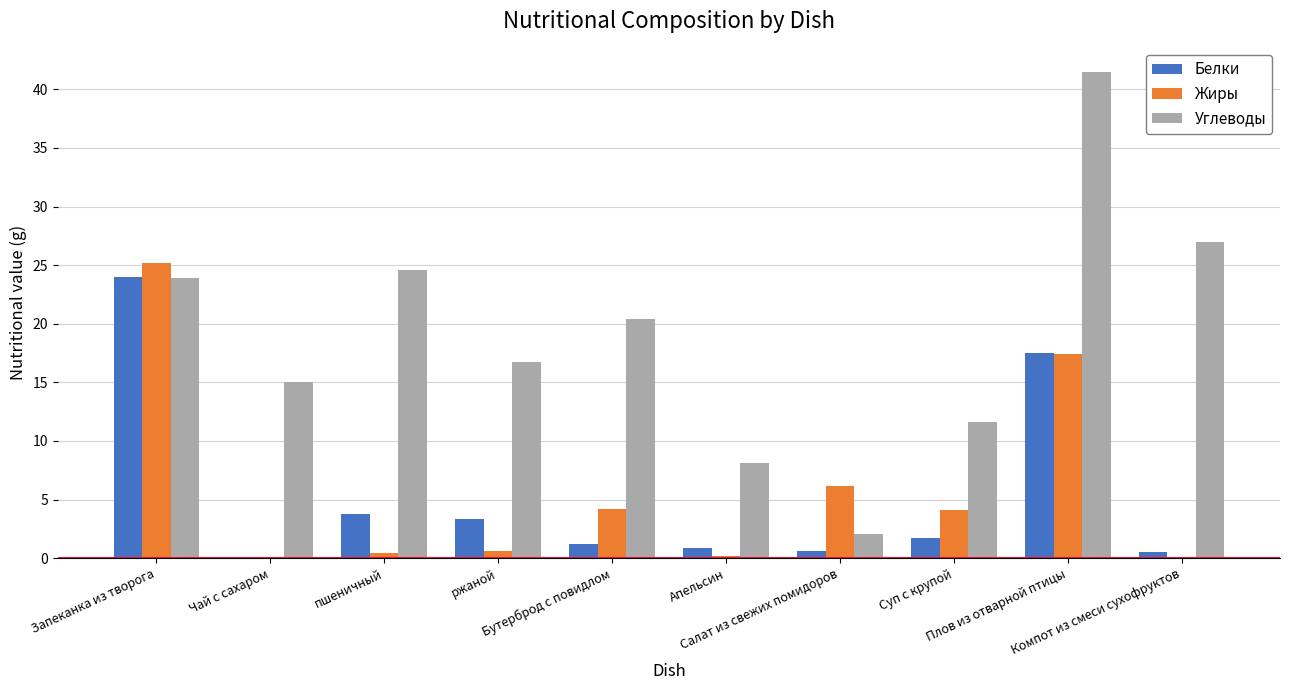

Which series has the widest spread of values?

Углеводы